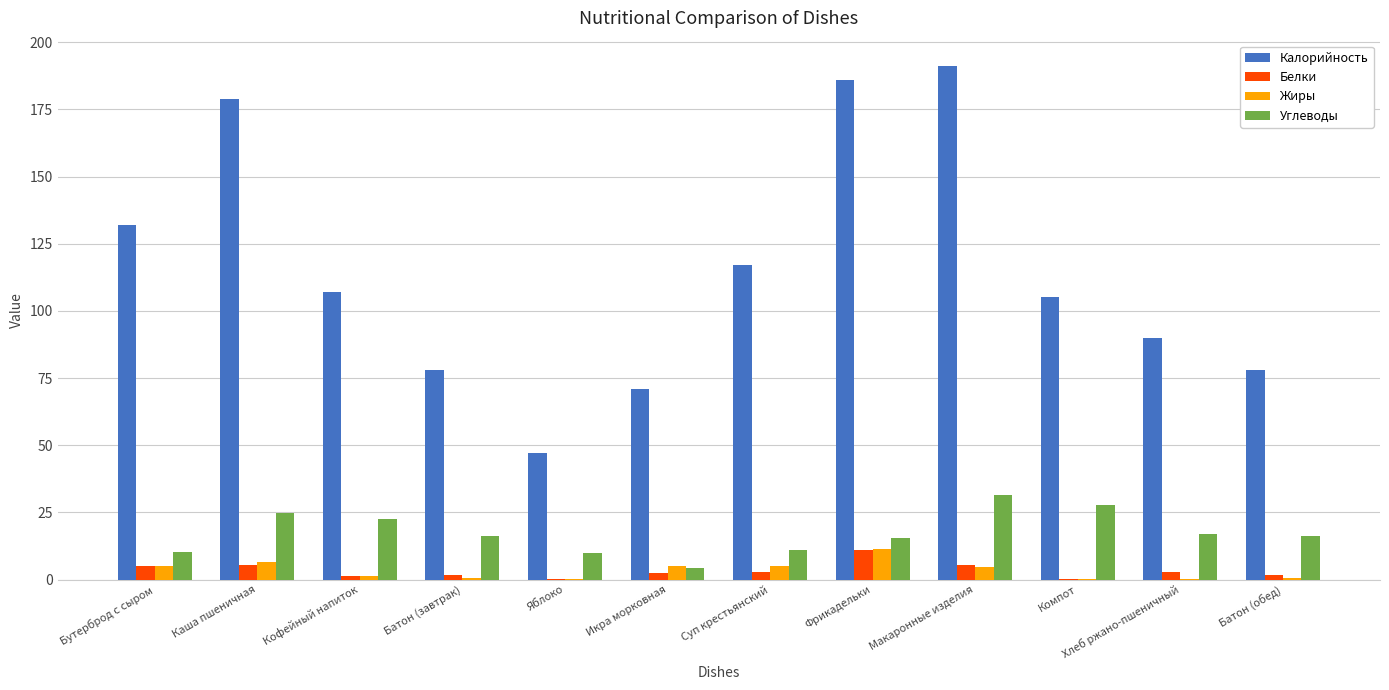

Which series has the largest total across all categories?

Калорийность